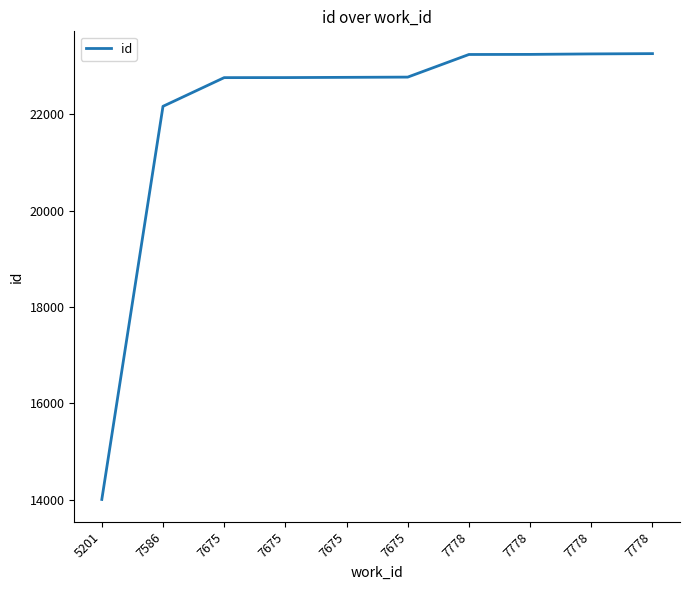

Which category has the lowest value across all series?

5201